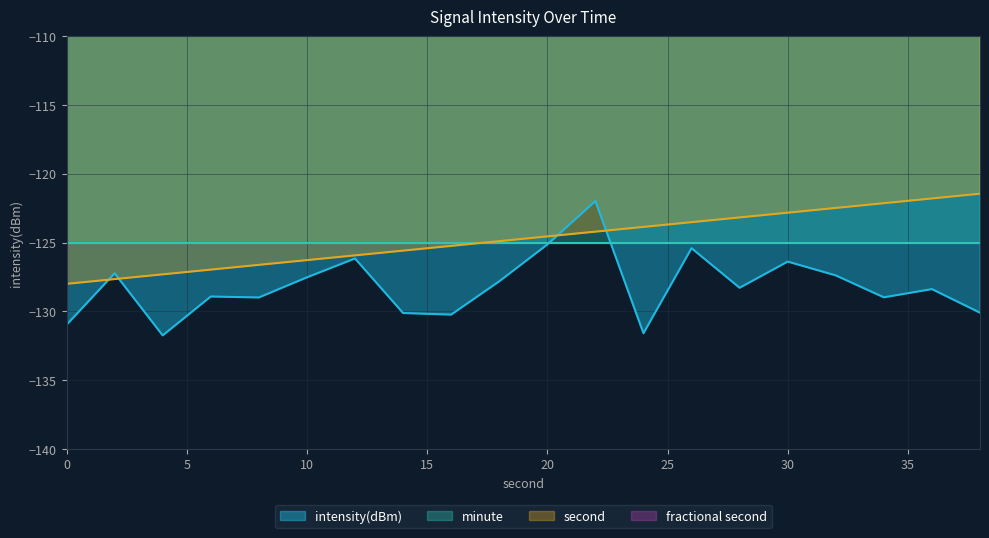

Where is intensity(dBm) nearest to the value -126?

12